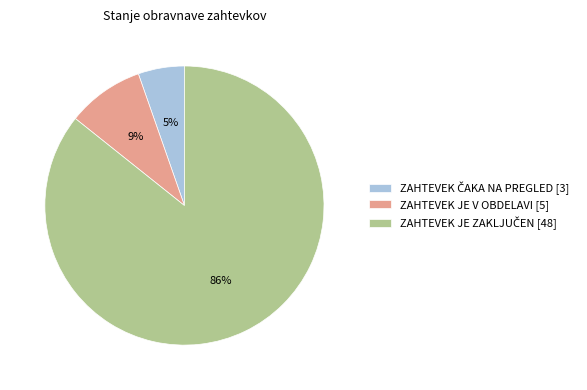

Count the number of slices in the pie.

3